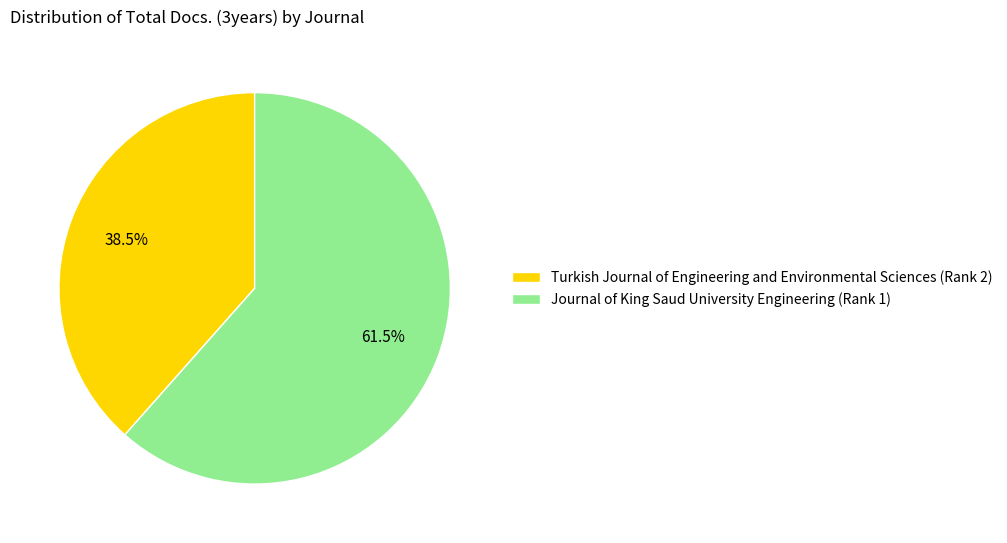

What percentage is NOT represented by Turkish Journal of Engineering and Environmental Sciences (Rank 2)?

61.5%